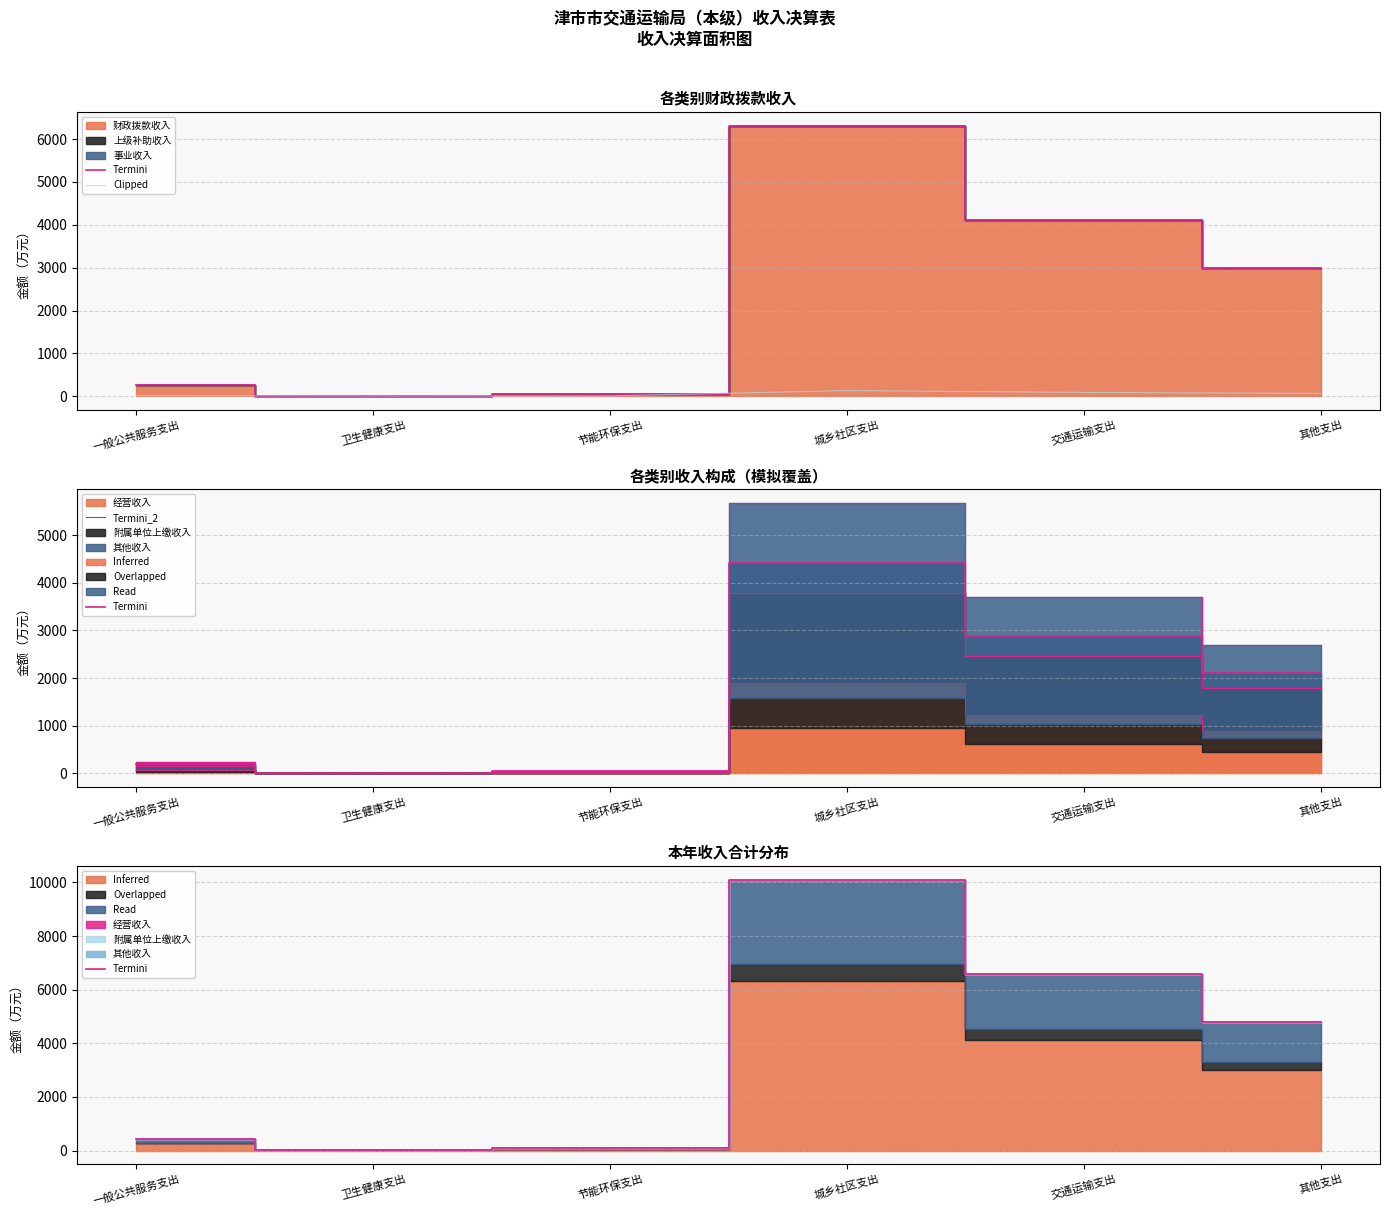

How many data points does each series have?

6